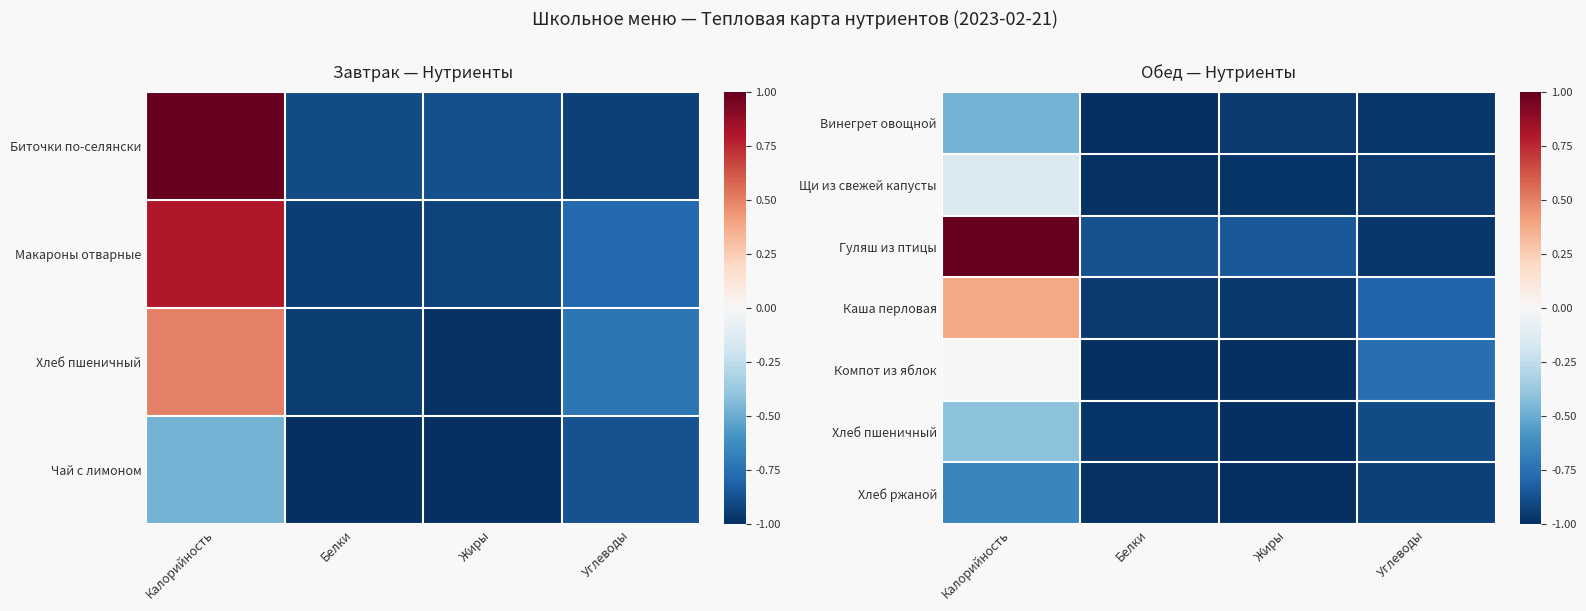

What is the maximum value for Хлеб пшеничный?

-0.4